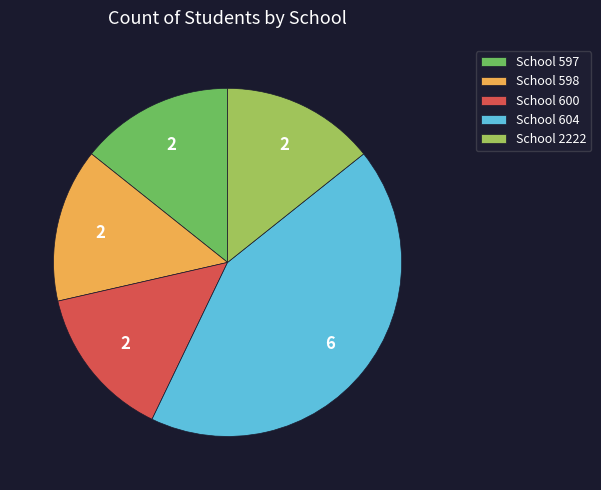

Is there a majority slice in this chart?

No